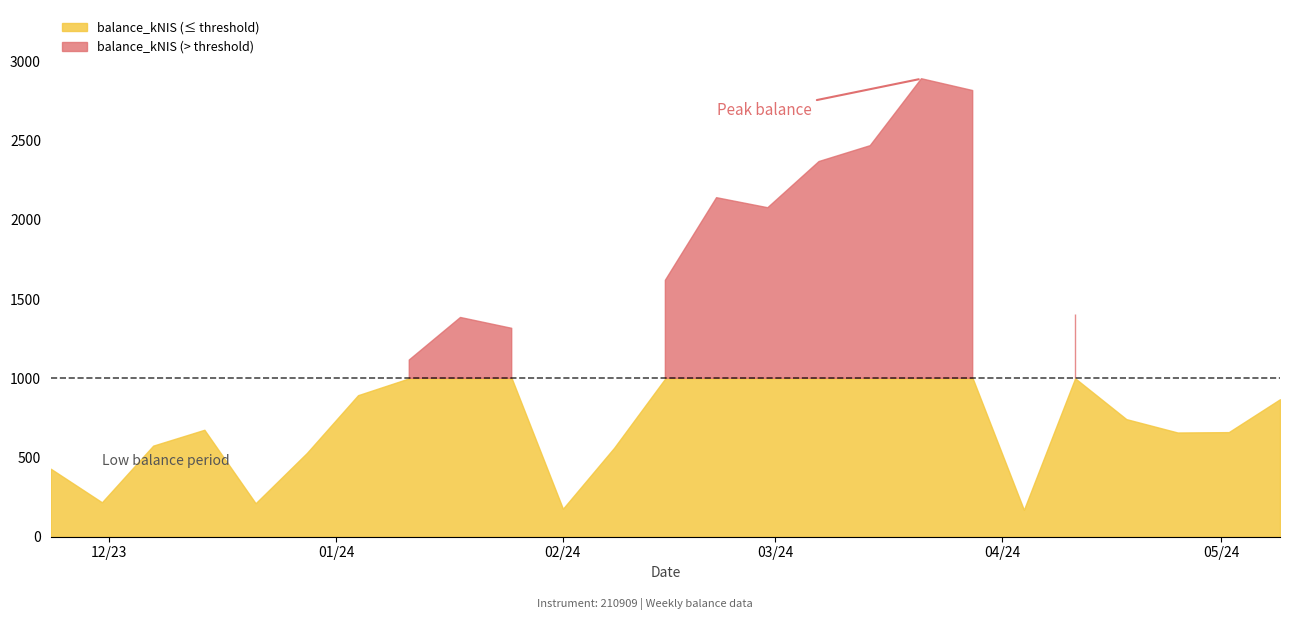

How many values are below 867?

12